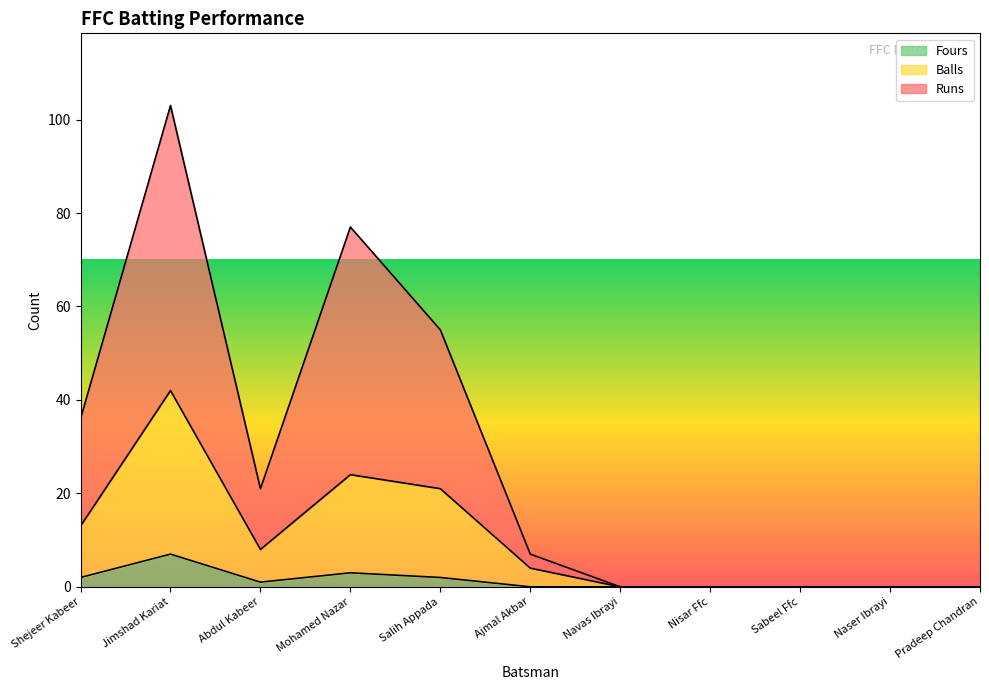

The value of Runs at Salih Appada is 55. True or false?

True